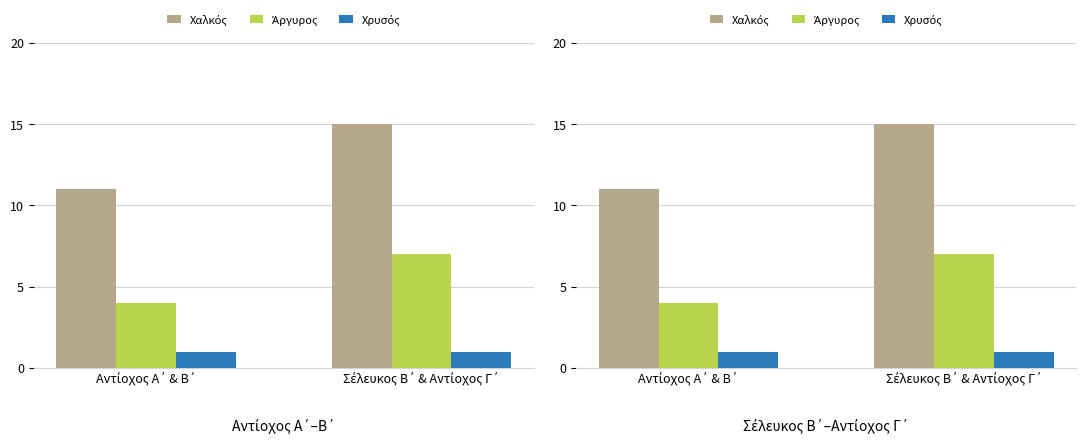

The Χαλκός series shows 18 at Αντίοχος Α΄ & Β΄. True or false?

False